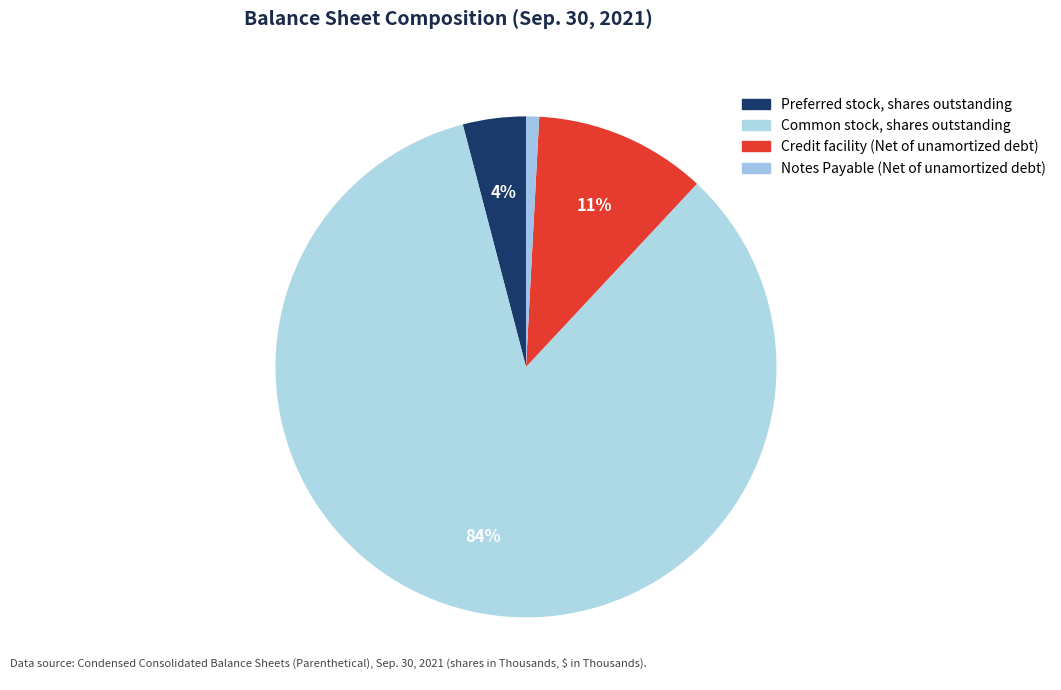

Combined, do Preferred stock, shares outstanding and Common stock, shares outstanding account for over 50%?

Yes